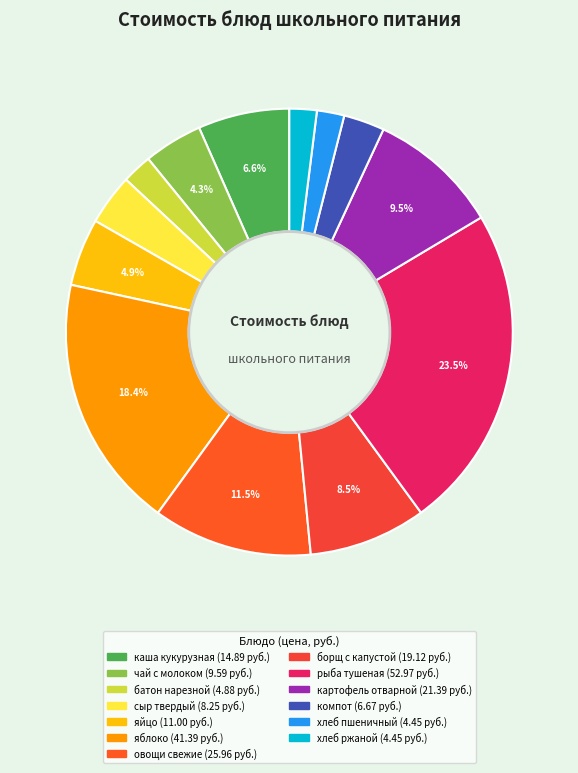

How many slices are in this pie chart?

13